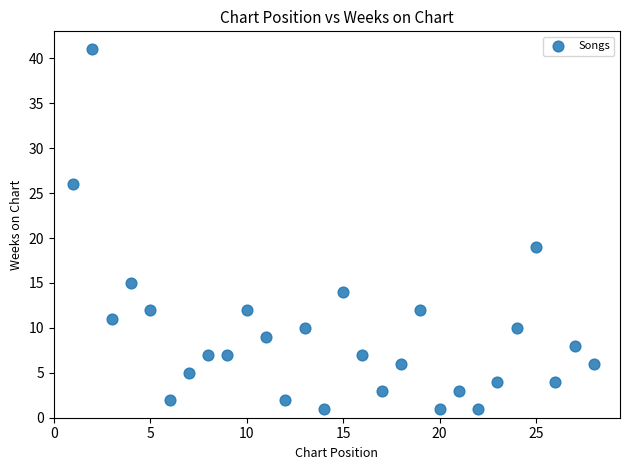

What Y value in the scatter plot is closest to 21?

19